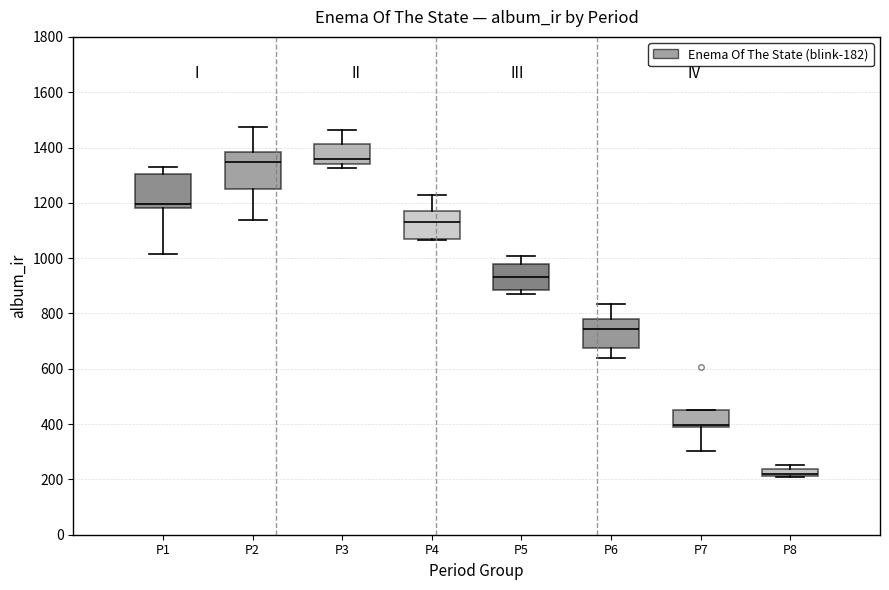

Where does the lower whisker of the box for P7 end on the y-axis? The values are not printed on the chart, so give them approximately, as read against the axis.

300